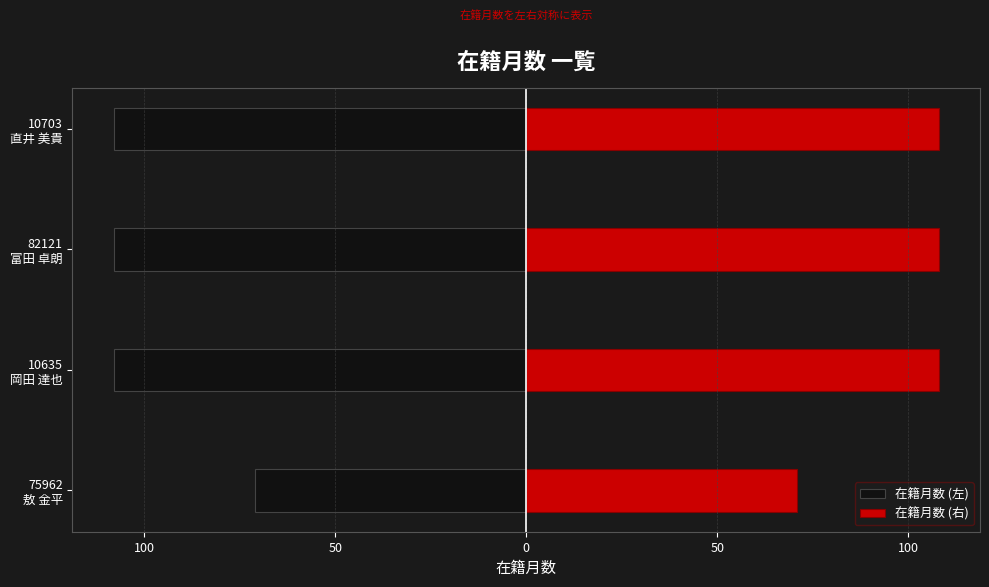

List the series in order of their overall mean, lowest first.

在籍月数 (左), 在籍月数 (右)